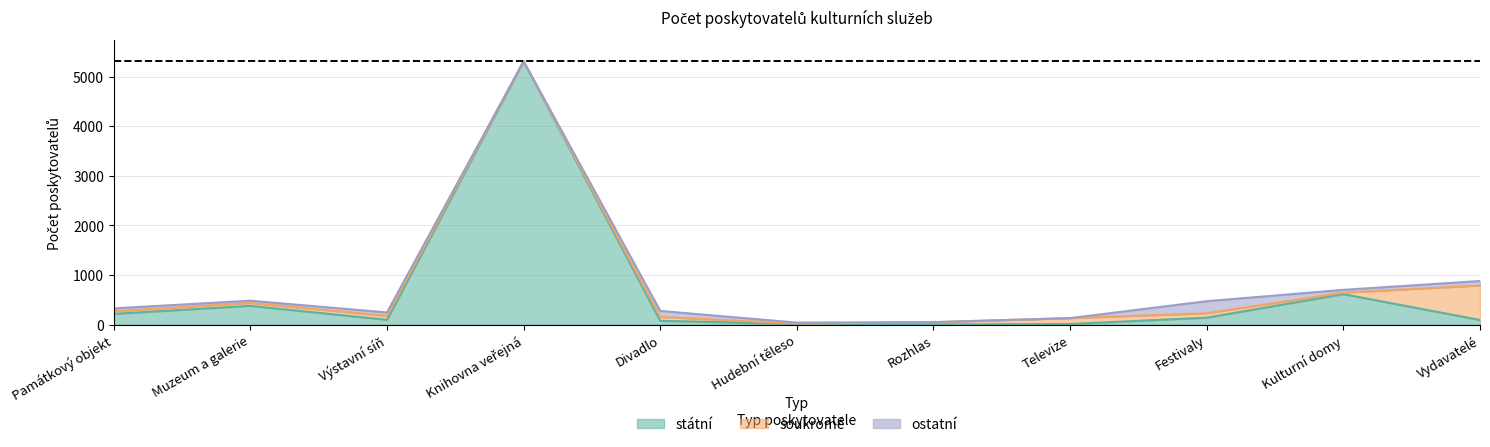

What is the difference between the highest and lowest values at Výstavní síň?

27